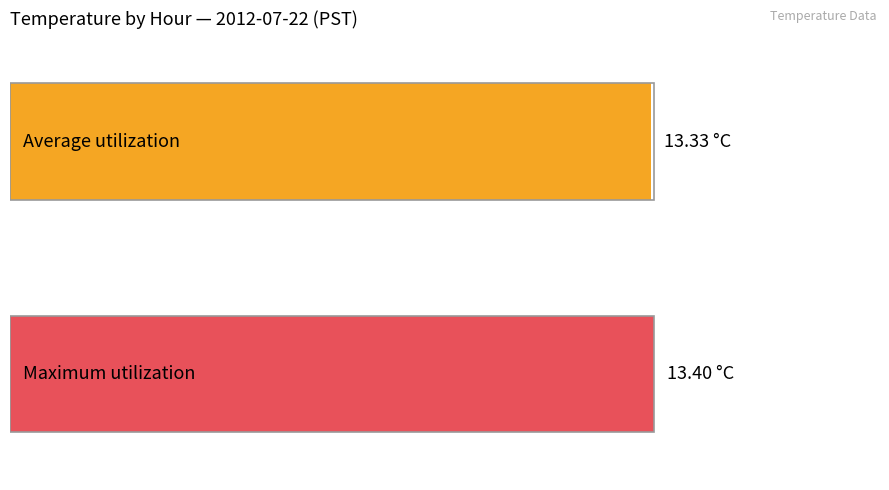

The value of Average utilization at 3 is 13.3. True or false?

True